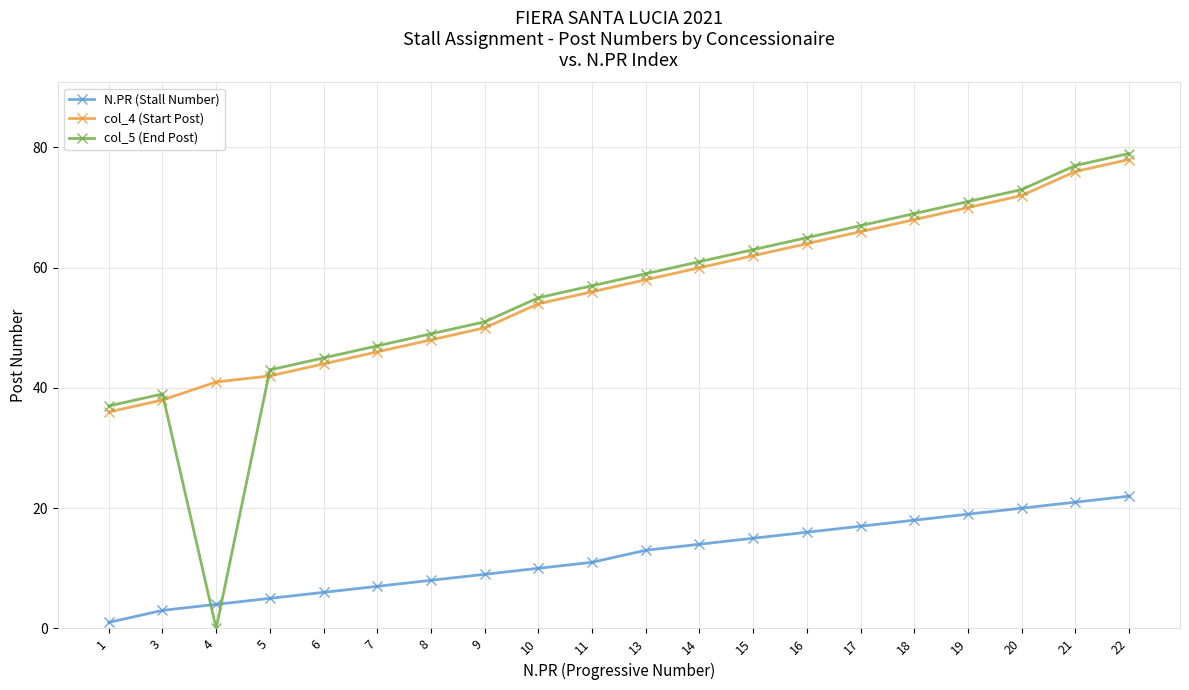

What is the value of the col_4 (Start Post) point at the 20th from the left?

78